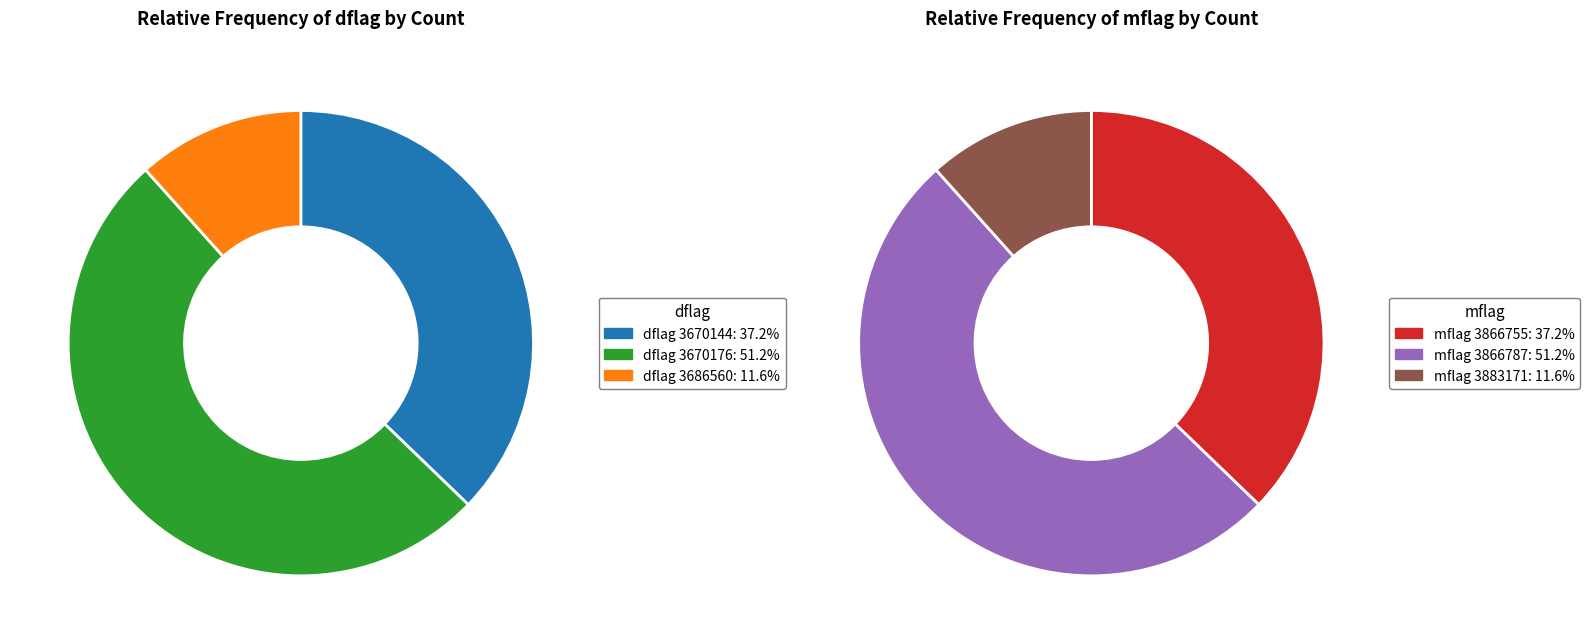

Is it true that 3670176 is 32% of the pie?

False